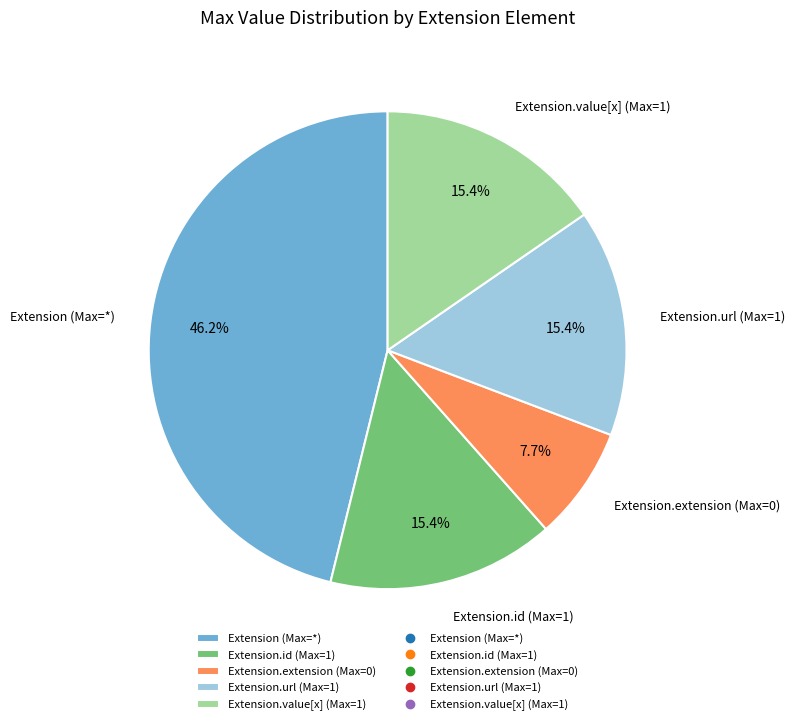

Combined, what portion of the pie is Extension.id (Max=1) and Extension.value[x] (Max=1)?

30.8%